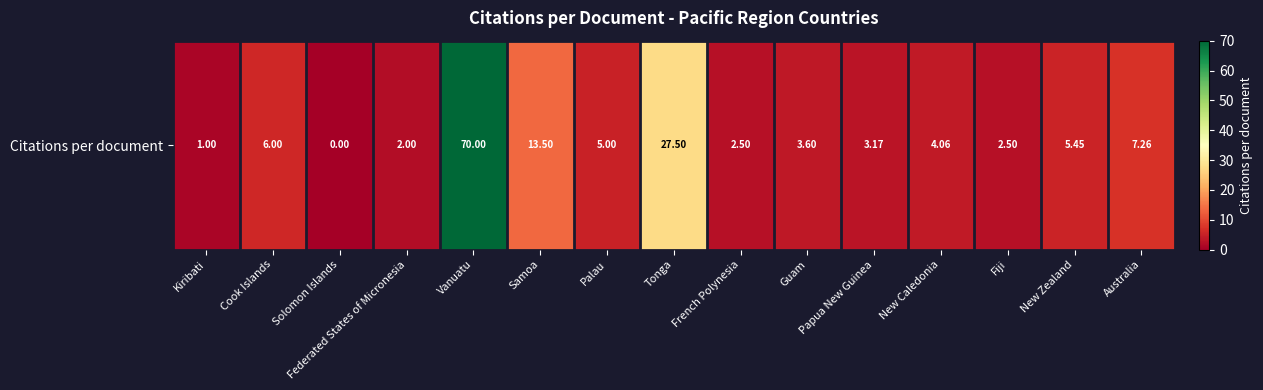

Between Tonga and Vanuatu, which is larger?

Vanuatu